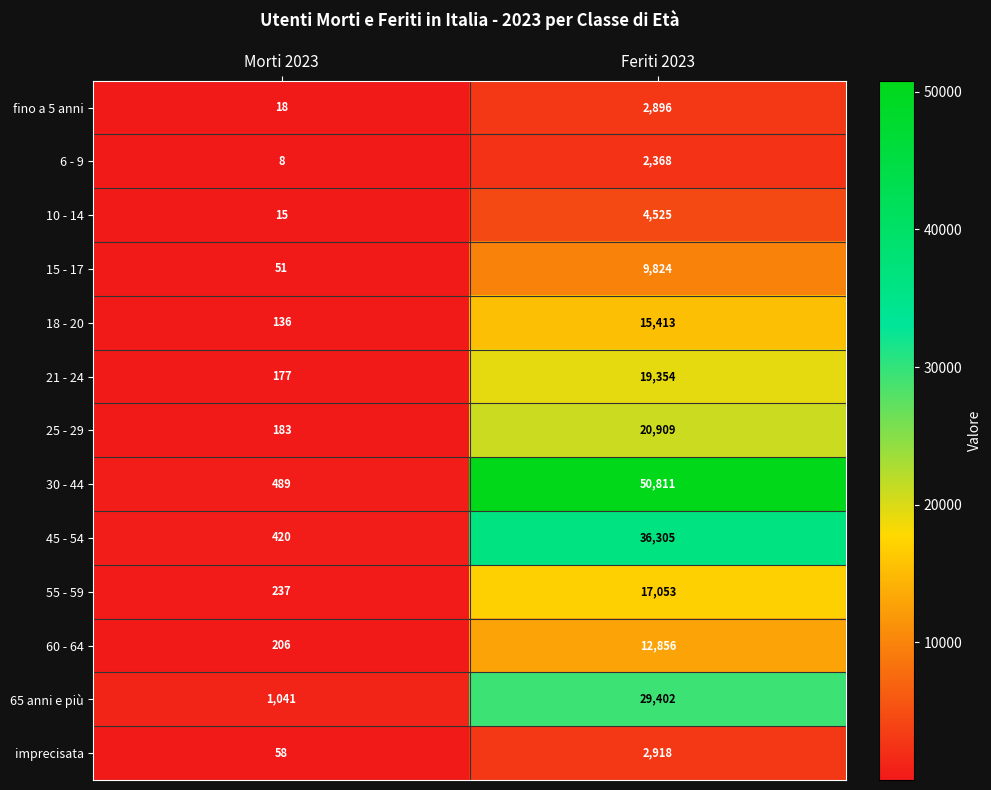

Which series has the largest total across all categories?

30 - 44